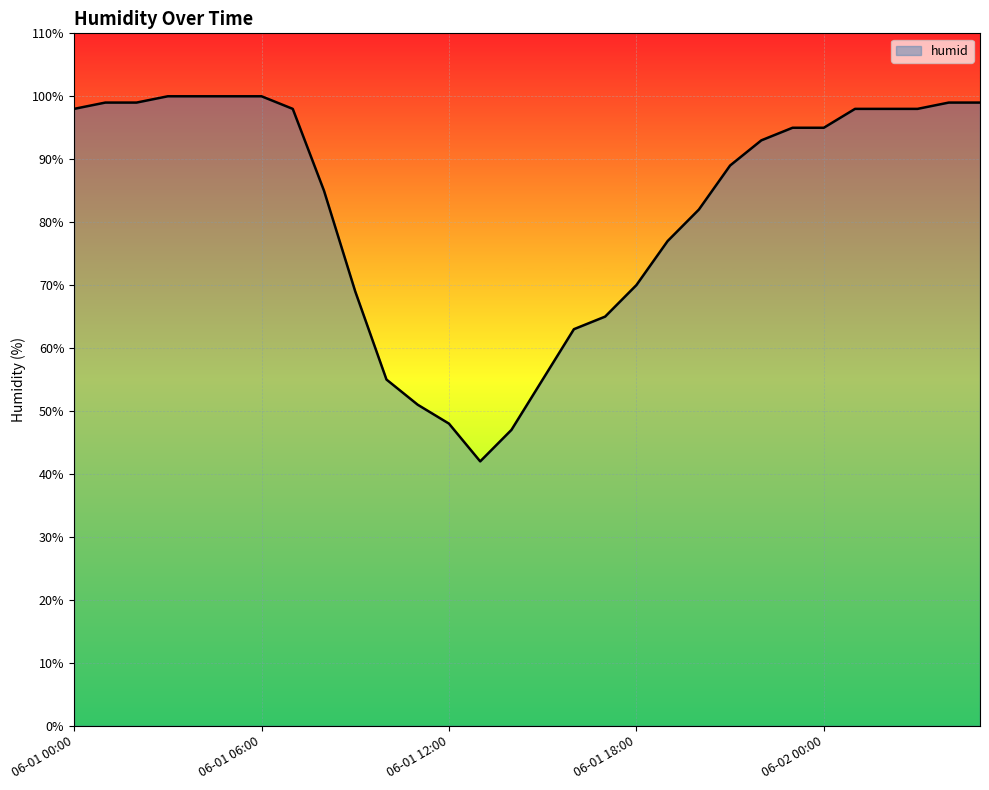

How many lines are shown in the chart?

1